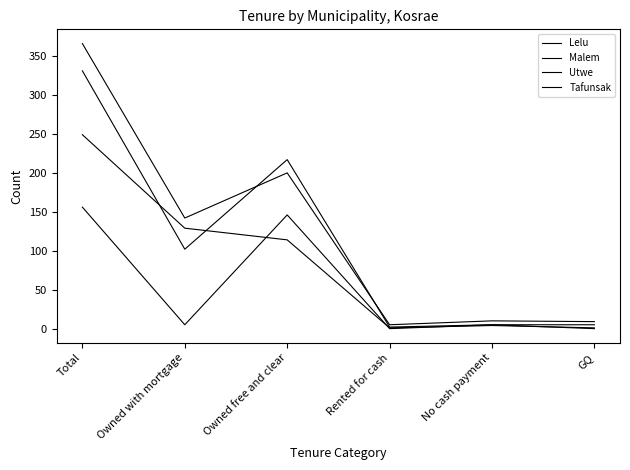

Which series changed the most between Owned free and clear and GQ?

Tafunsak